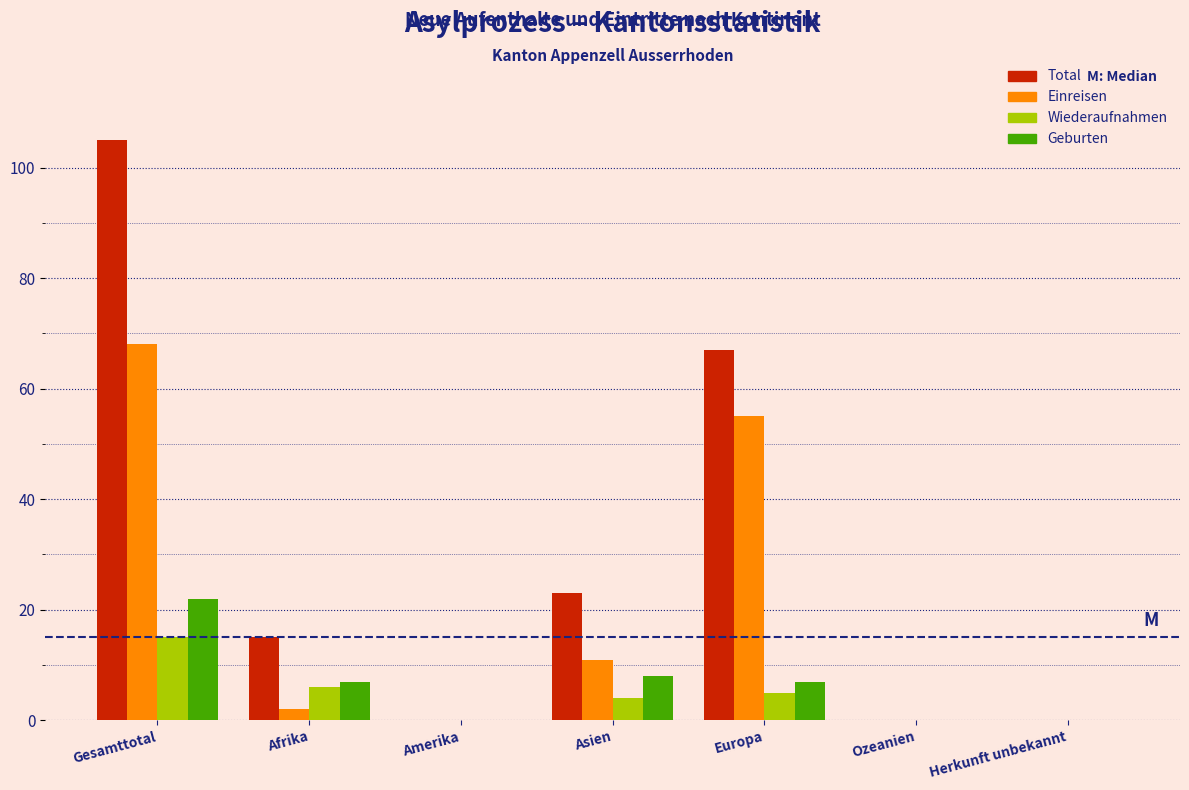

Reading left to right, list all the values displayed in this chart.

Total: Gesamttotal=105	Afrika=15	Amerika=0	Asien=23	Europa=67	Ozeanien=0	Herkunft unbekannt=0
Einreisen: Gesamttotal=68	Afrika=2	Amerika=0	Asien=11	Europa=55	Ozeanien=0	Herkunft unbekannt=0
Wiederaufnahmen: Gesamttotal=15	Afrika=6	Amerika=0	Asien=4	Europa=5	Ozeanien=0	Herkunft unbekannt=0
Geburten: Gesamttotal=22	Afrika=7	Amerika=0	Asien=8	Europa=7	Ozeanien=0	Herkunft unbekannt=0